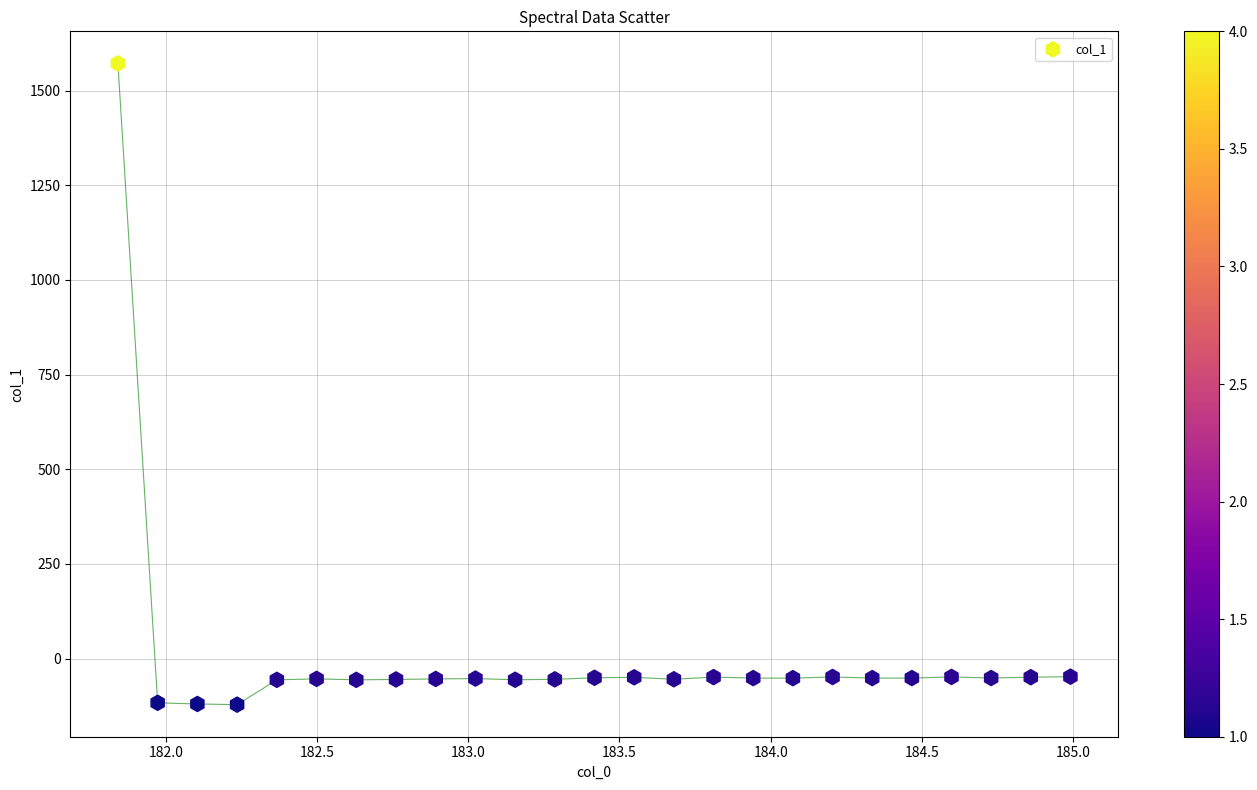

What is the range of Y values (max minus min)?

1693.8